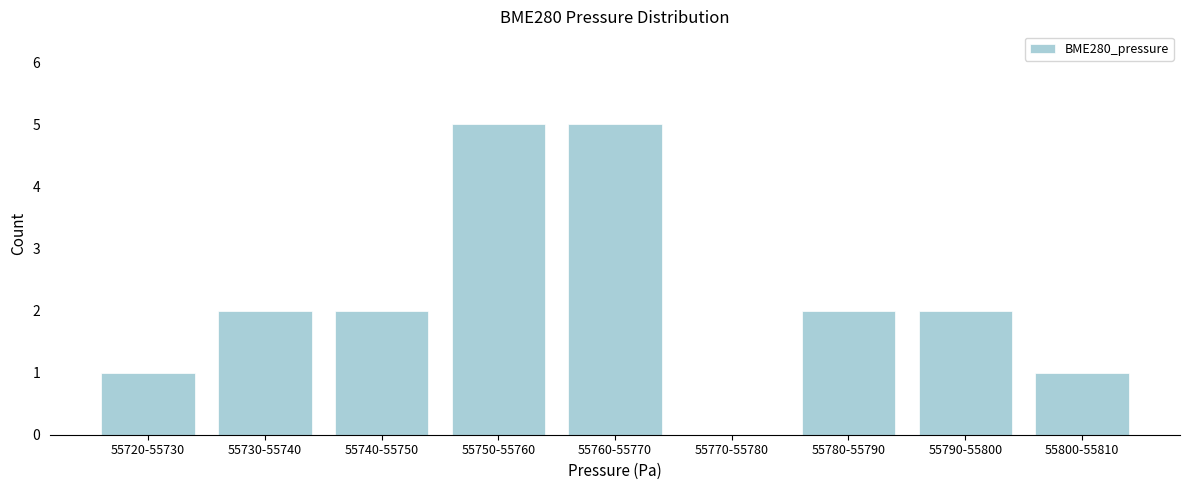

Reading left to right, transcribe all the data shown in this chart.

55720-55730=1	55730-55740=2	55740-55750=2	55750-55760=5	55760-55770=5	55770-55780=0	55780-55790=2	55790-55800=2	55800-55810=1